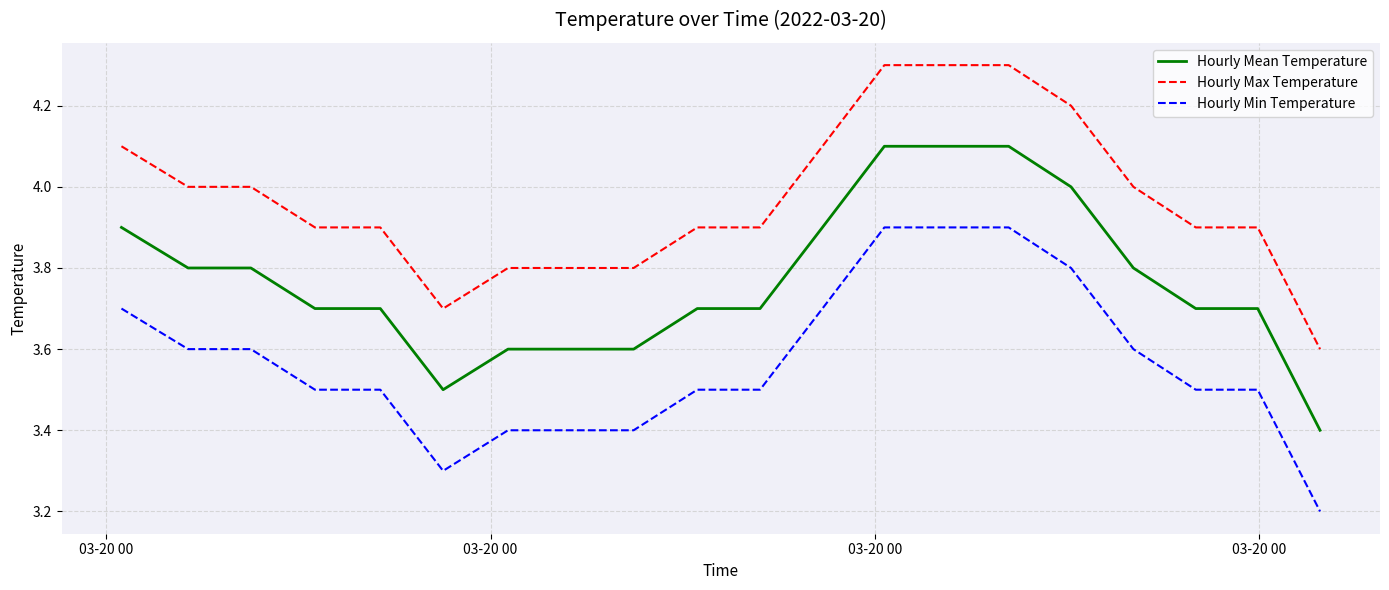

Which series has the largest total across all categories?

Hourly Max Temperature